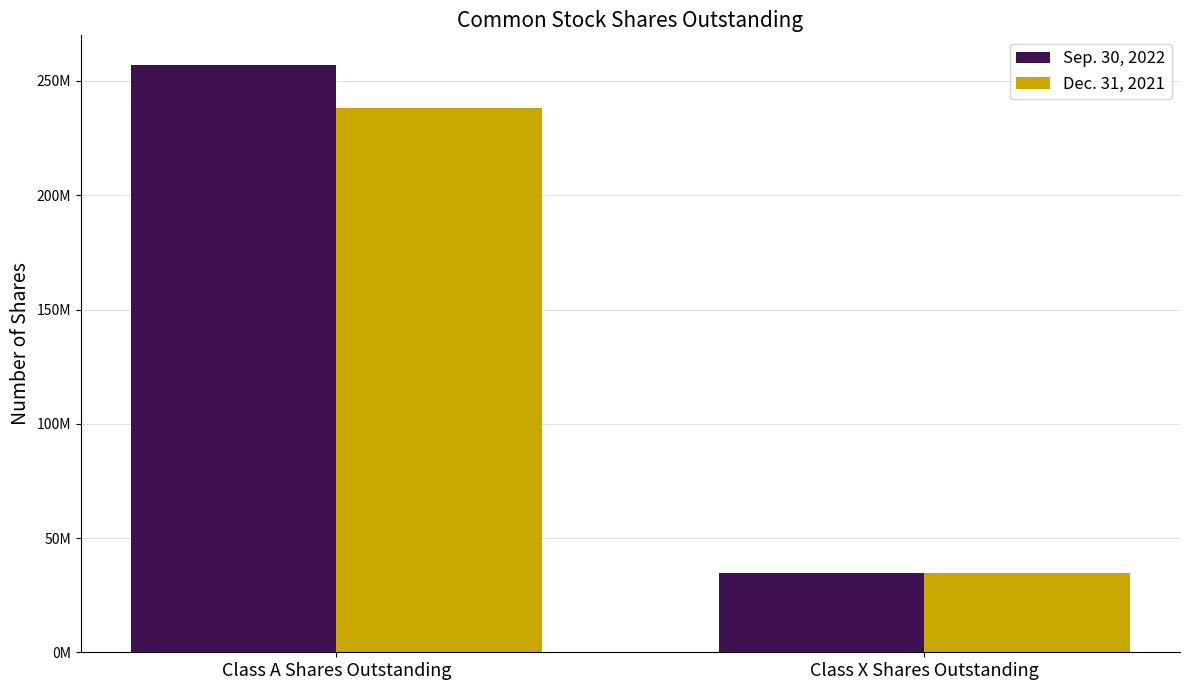

What is the minimum value shown in the chart?

34534930